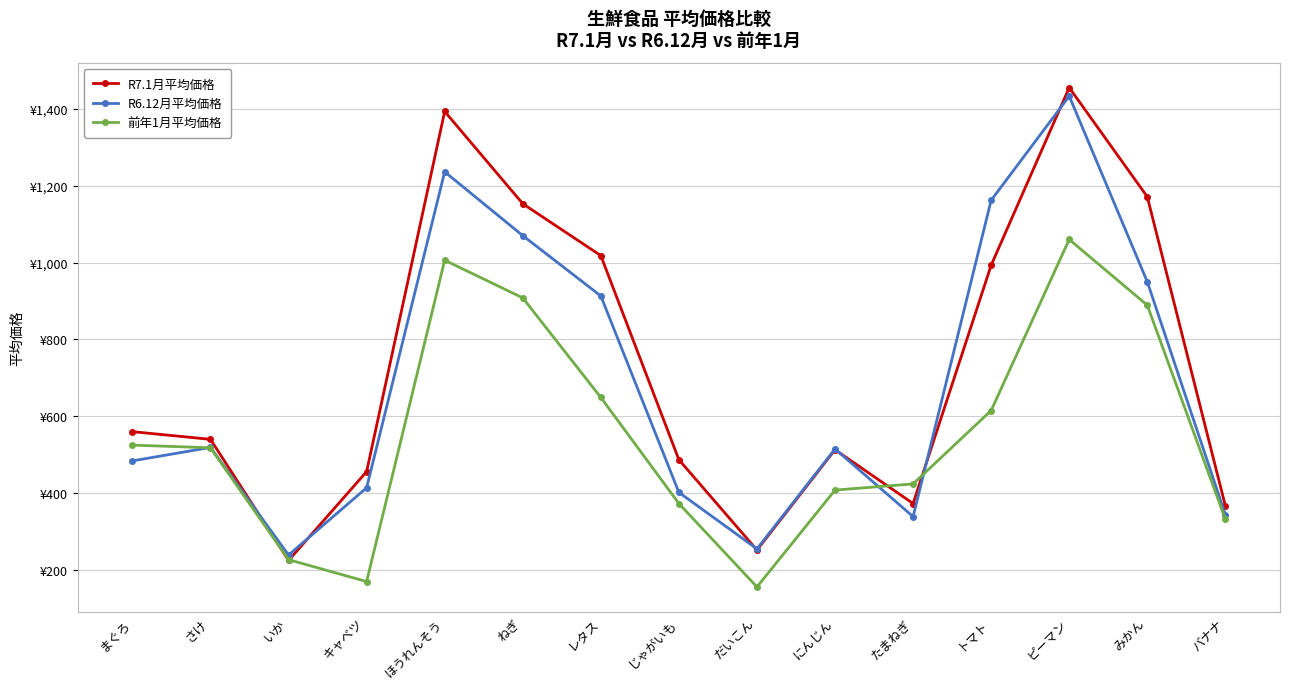

At how many categories does at least one series exceed 224?

15